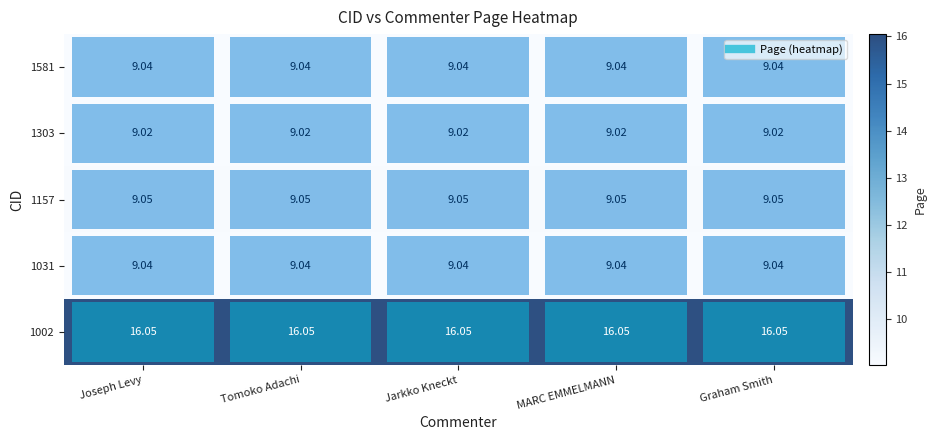

Is the value of 1303 at MARC EMMELMANN greater than the value of 1002 at Graham Smith?

No